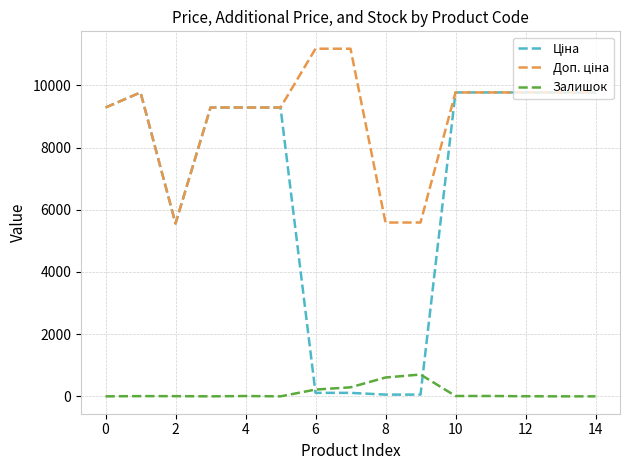

What is the maximum value shown in the chart?

11182.0